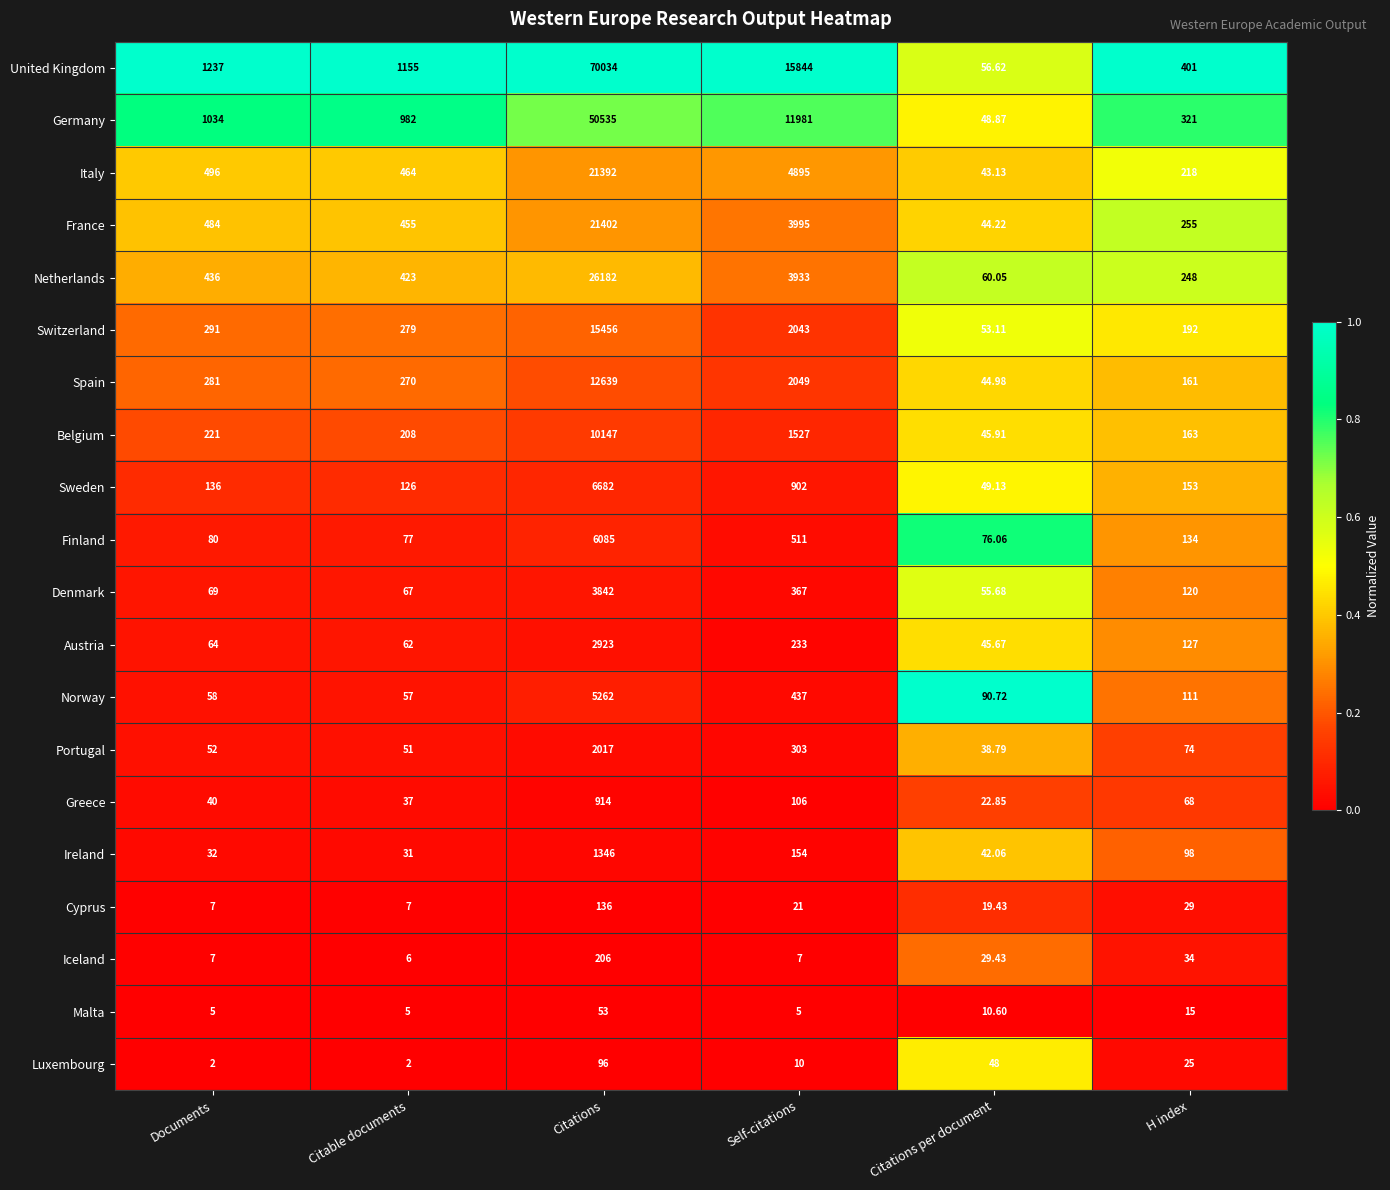

At which category is the sum across all series the highest?

Citations